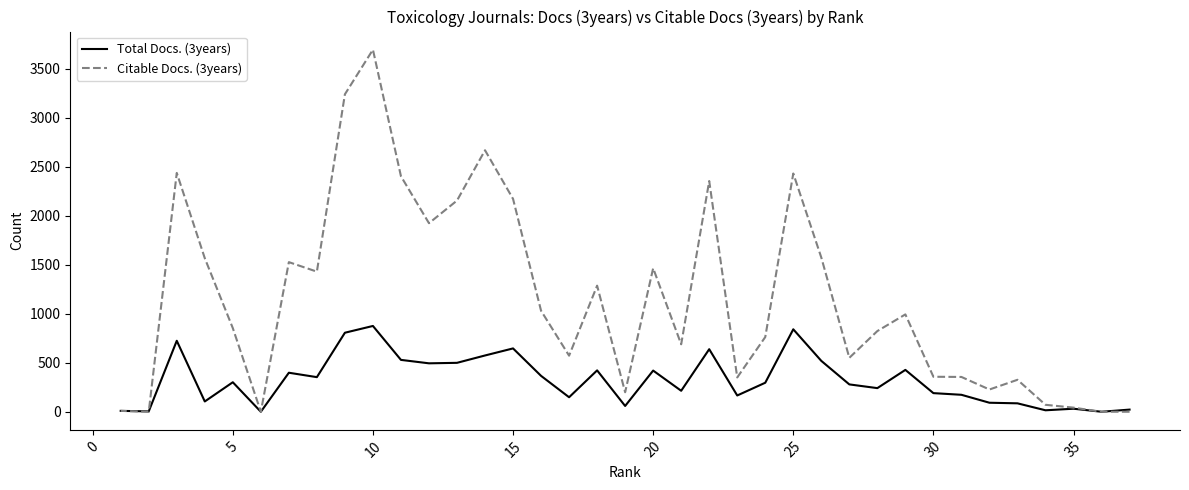

At how many categories does at least one series exceed 1479?

13